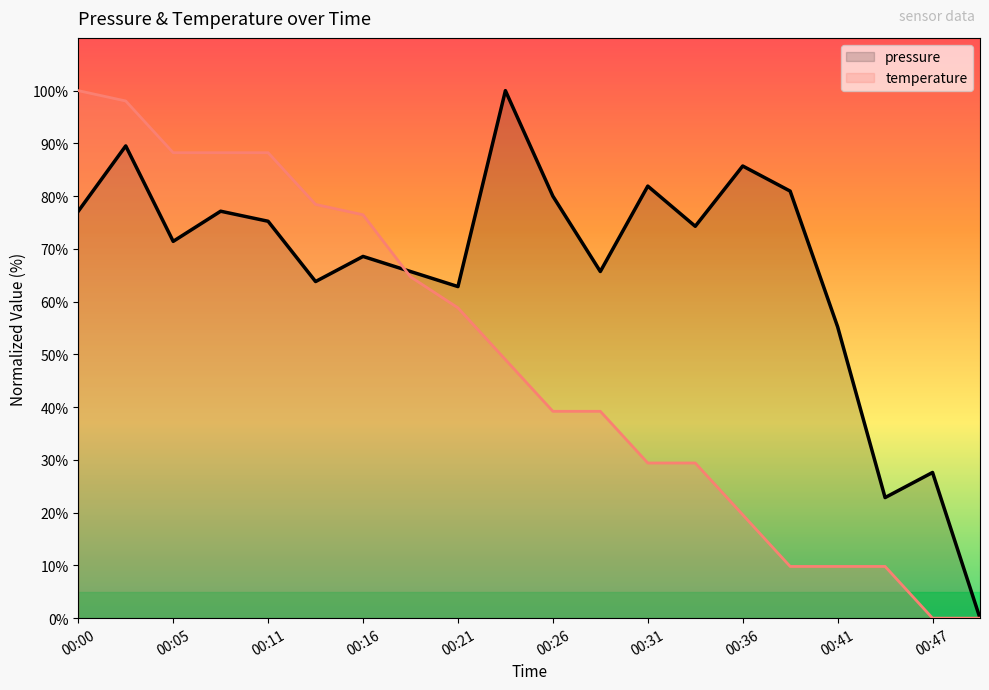

How many data points in pressure are above 74?

10